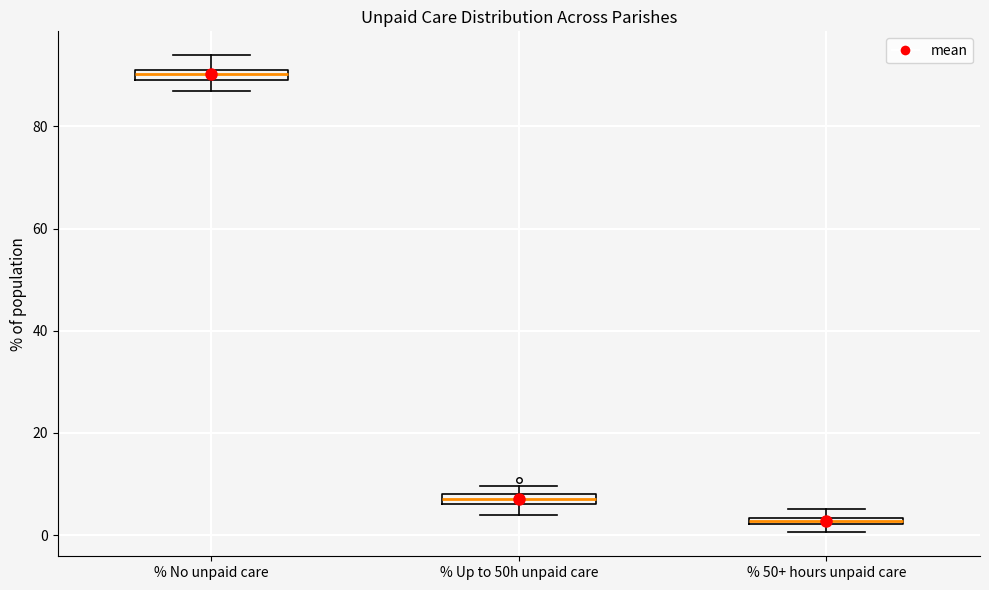

Where is the upper edge of the box for % Up to 50h unpaid care on the y-axis? The values are not printed on the chart, so give them approximately, as read against the axis.

8